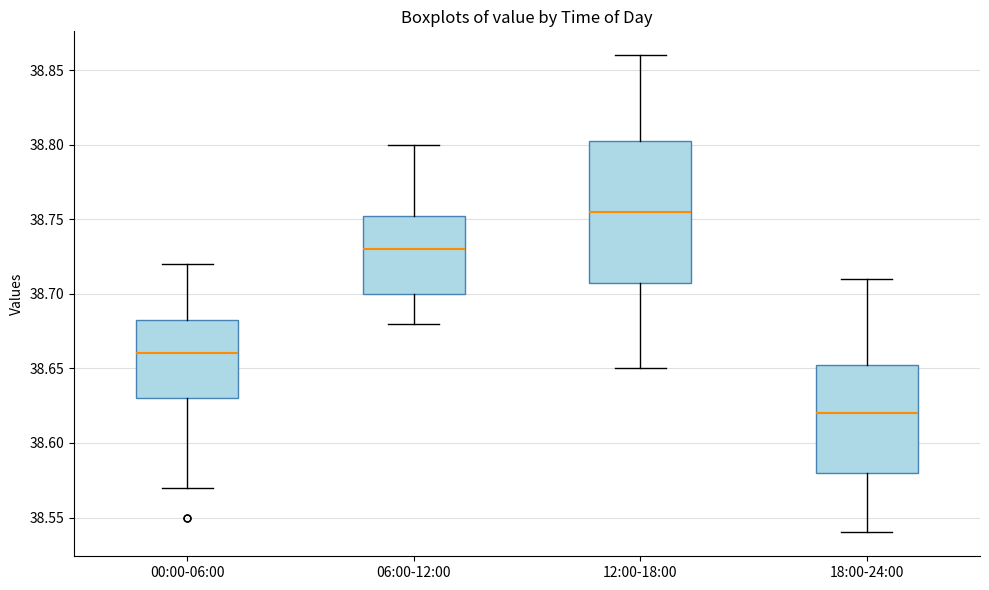

Reading left to right, transcribe this box plot: for each box, give where its median line is, the range the box spans, and where its two whiskers end, as read against the y-axis. The values are not printed on the chart, so give them approximately, as read against the axis.

00:00-06:00: median 38.660, box 38.630 to 38.685, whiskers 38.570 to 38.720
06:00-12:00: median 38.730, box 38.700 to 38.755, whiskers 38.680 to 38.800
12:00-18:00: median 38.755, box 38.710 to 38.805, whiskers 38.650 to 38.860
18:00-24:00: median 38.620, box 38.580 to 38.655, whiskers 38.540 to 38.710